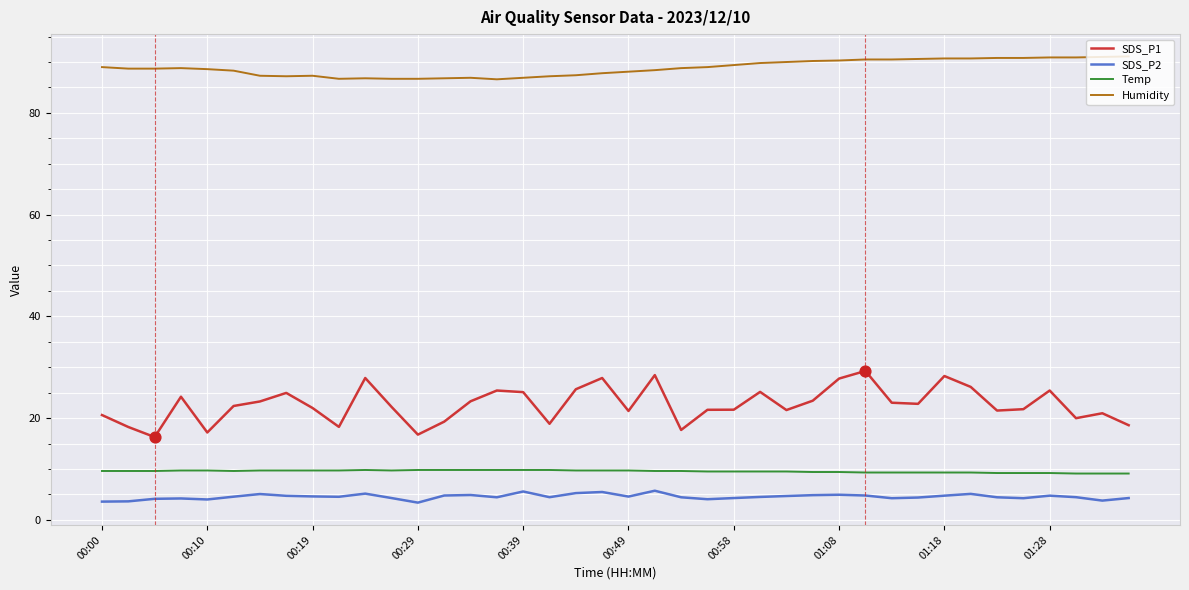

Which series has the largest total across all categories?

Humidity